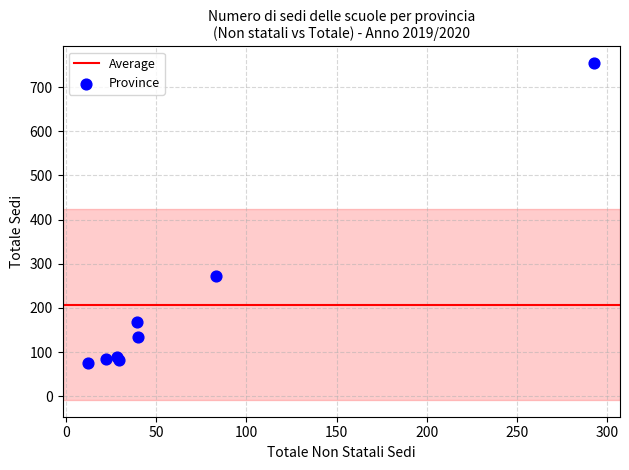

What Y value in the scatter plot is closest to 414?

272